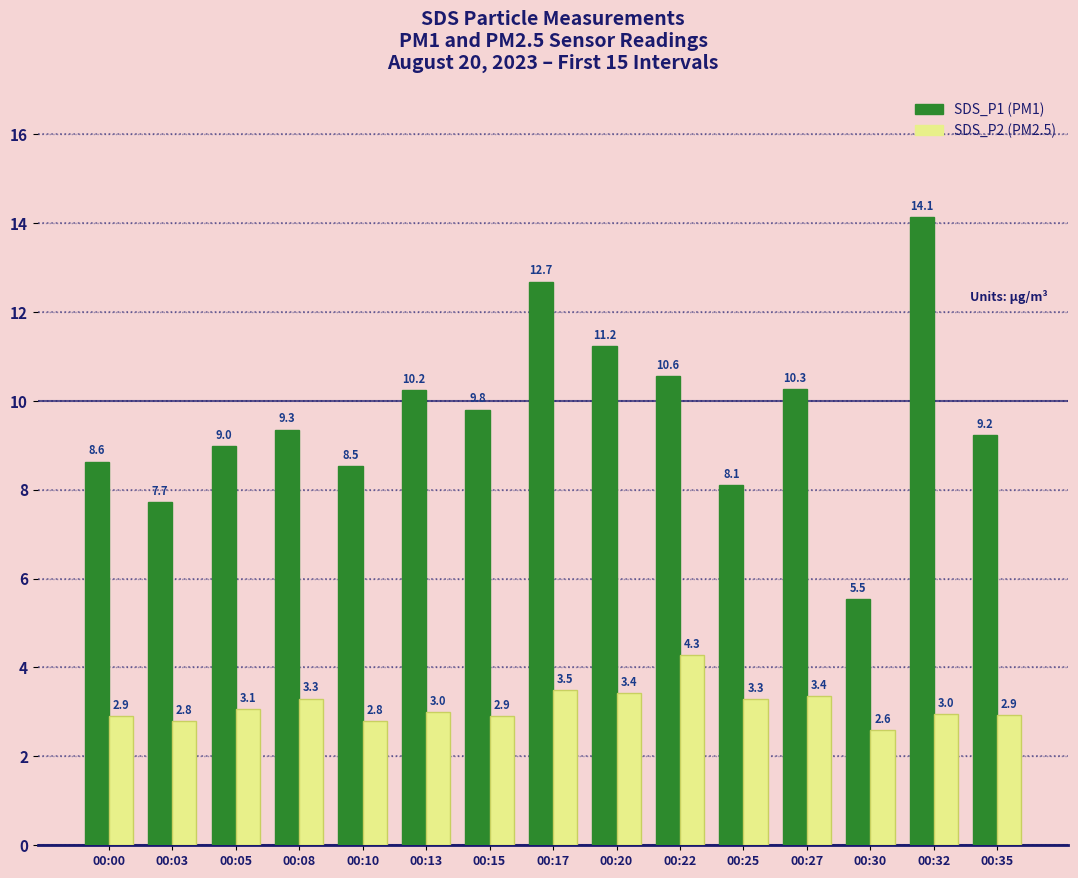

What is the difference between the highest and lowest values at 00:13?

7.2